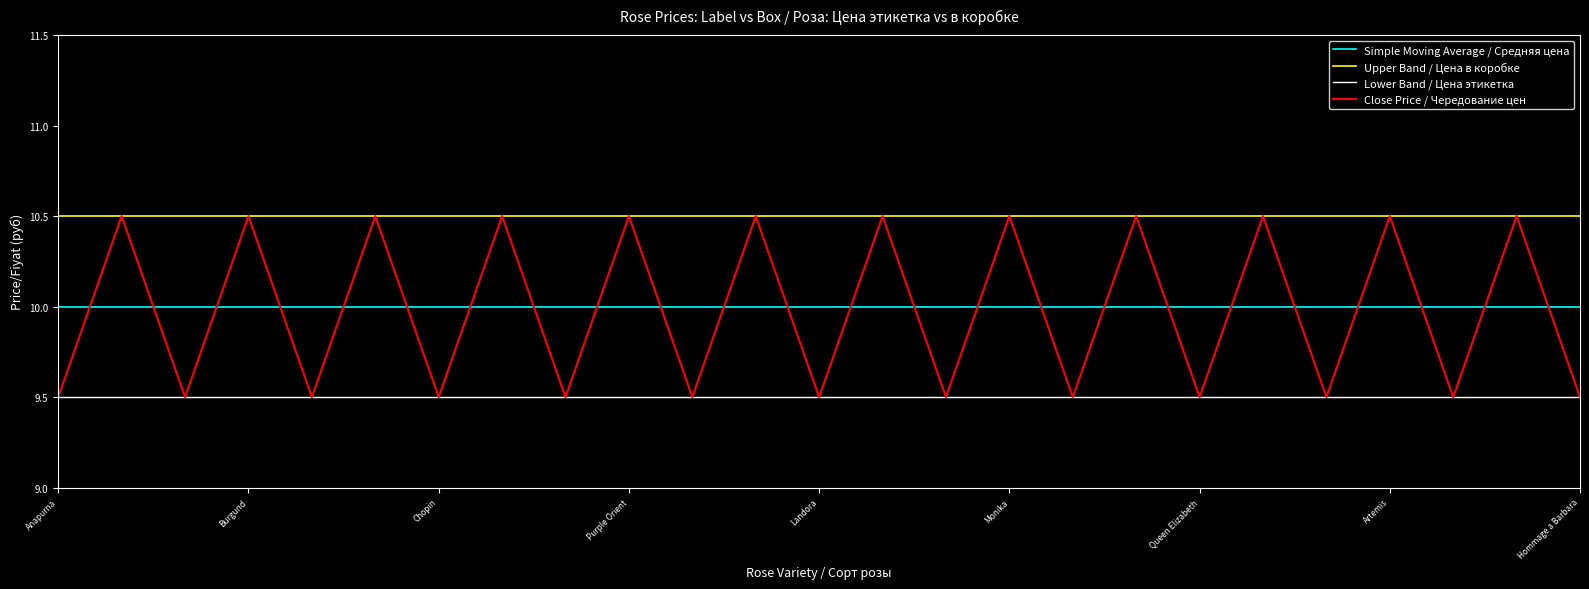

True or false: Simple Moving Average / Средняя цена and Upper Band / Цена в коробке cross at least once.

False